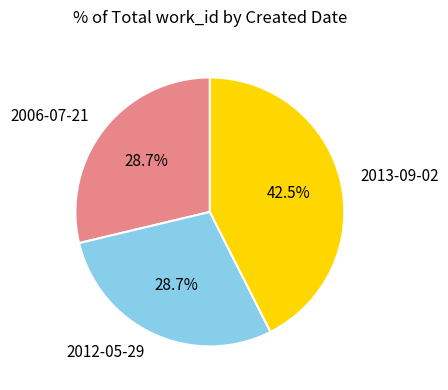

How much of the chart is everything except 2012-05-29?

71.3%